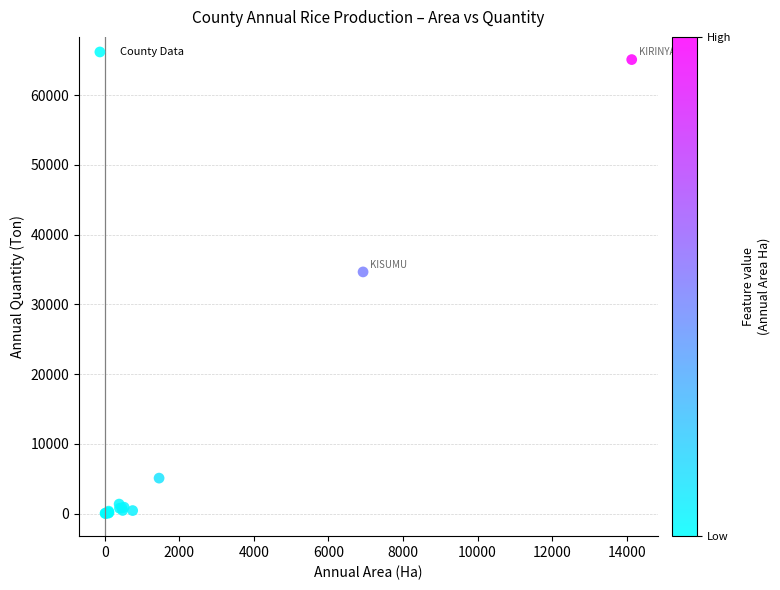

What Y value in the scatter plot is closest to 32560?

34655.0